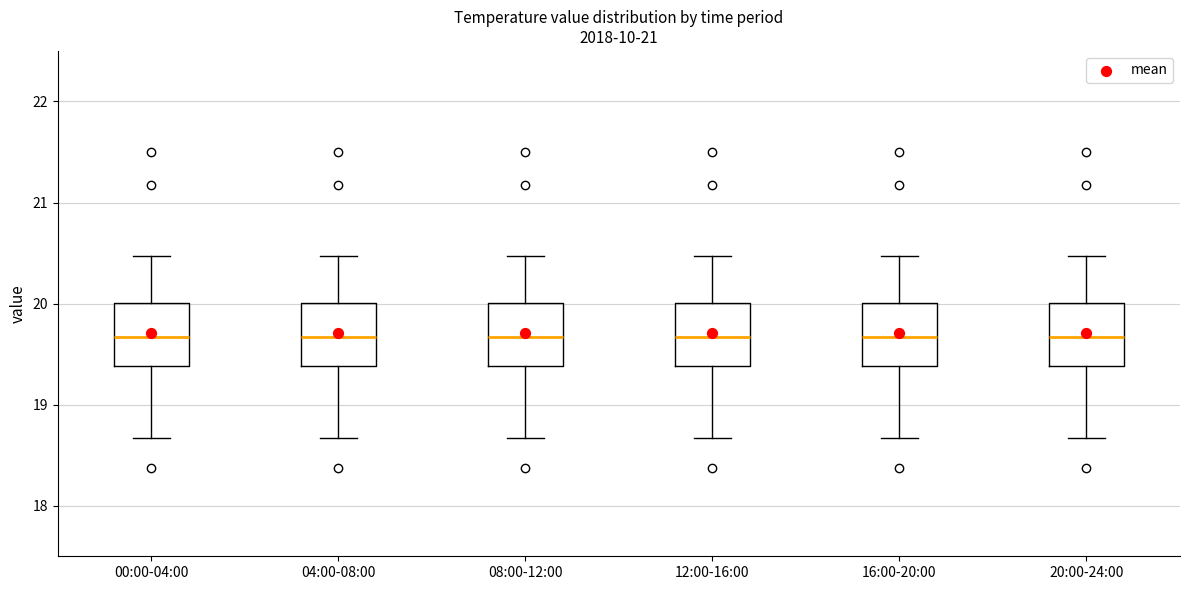

Reading left to right, read every box against the y-axis: the position of its median line, the range the box covers, and the ends of its whiskers. The values are not printed on the chart, so give them approximately, as read against the axis.

00:00-04:00: median 19.7, box 19.4 to 20.0, whiskers 18.7 to 20.5
04:00-08:00: median 19.7, box 19.4 to 20.0, whiskers 18.7 to 20.5
08:00-12:00: median 19.7, box 19.4 to 20.0, whiskers 18.7 to 20.5
12:00-16:00: median 19.7, box 19.4 to 20.0, whiskers 18.7 to 20.5
16:00-20:00: median 19.7, box 19.4 to 20.0, whiskers 18.7 to 20.5
20:00-24:00: median 19.7, box 19.4 to 20.0, whiskers 18.7 to 20.5